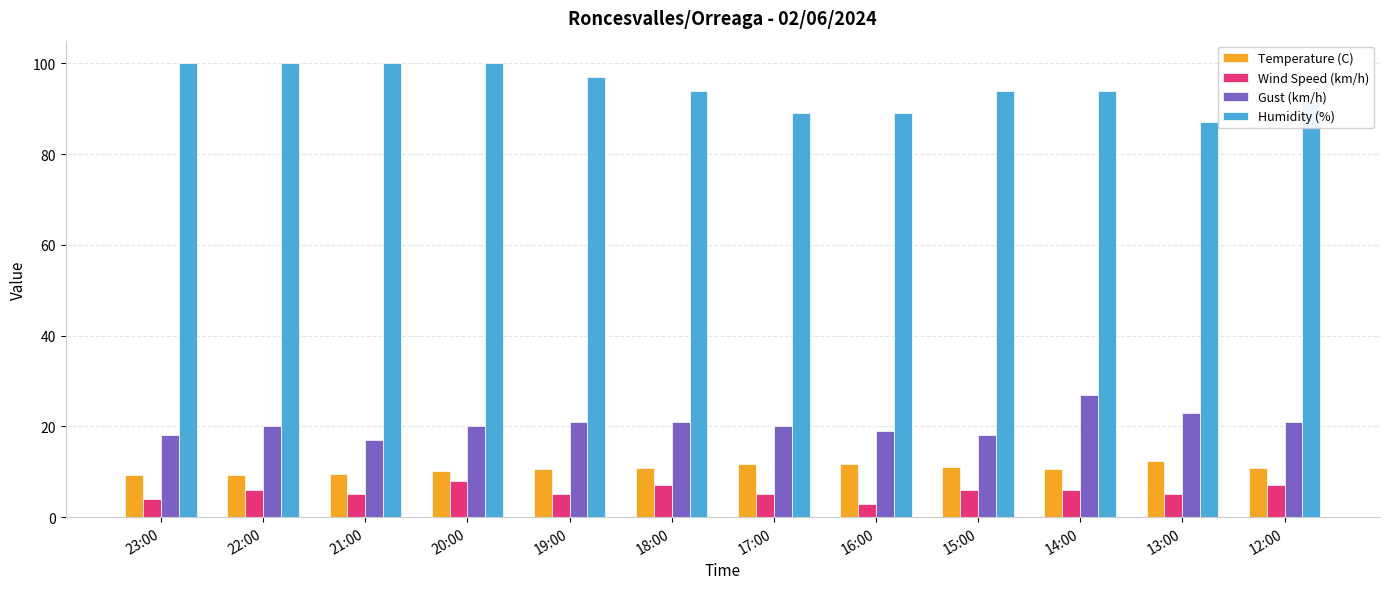

Which series has the widest spread of values?

Humidity (%)